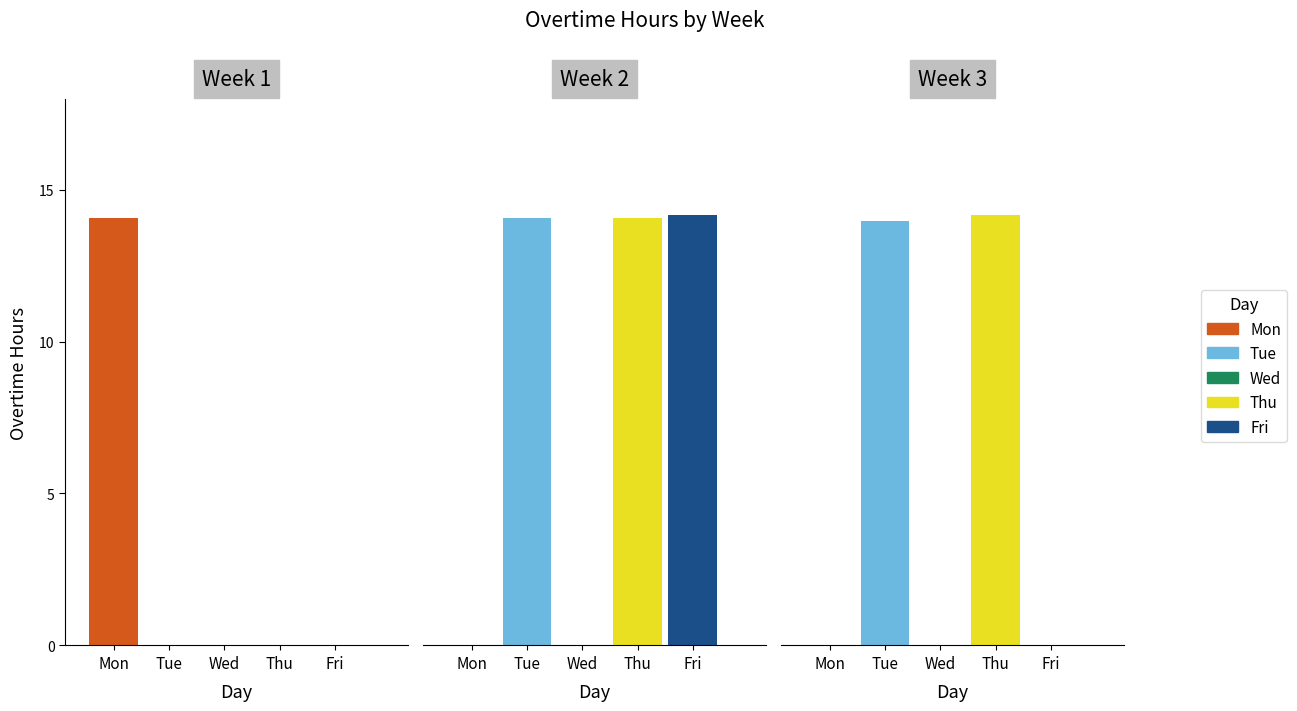

True or false: Tue has a value of 24.7 at 1.

False